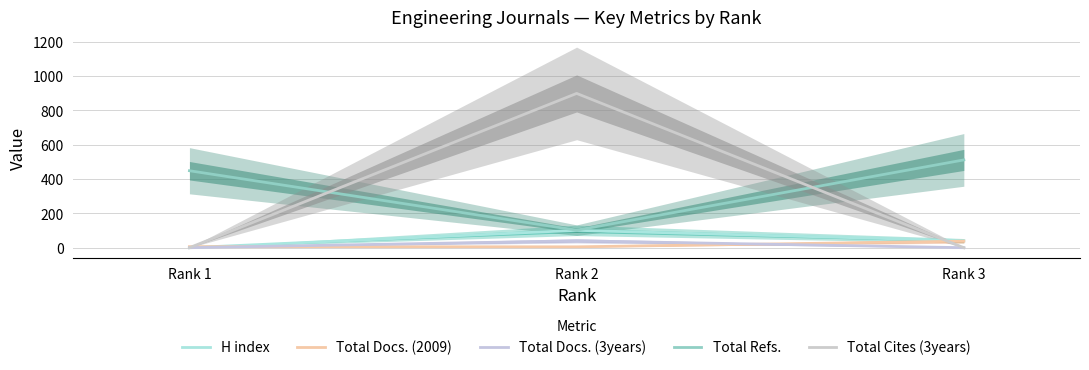

How many data points does each series have?

3